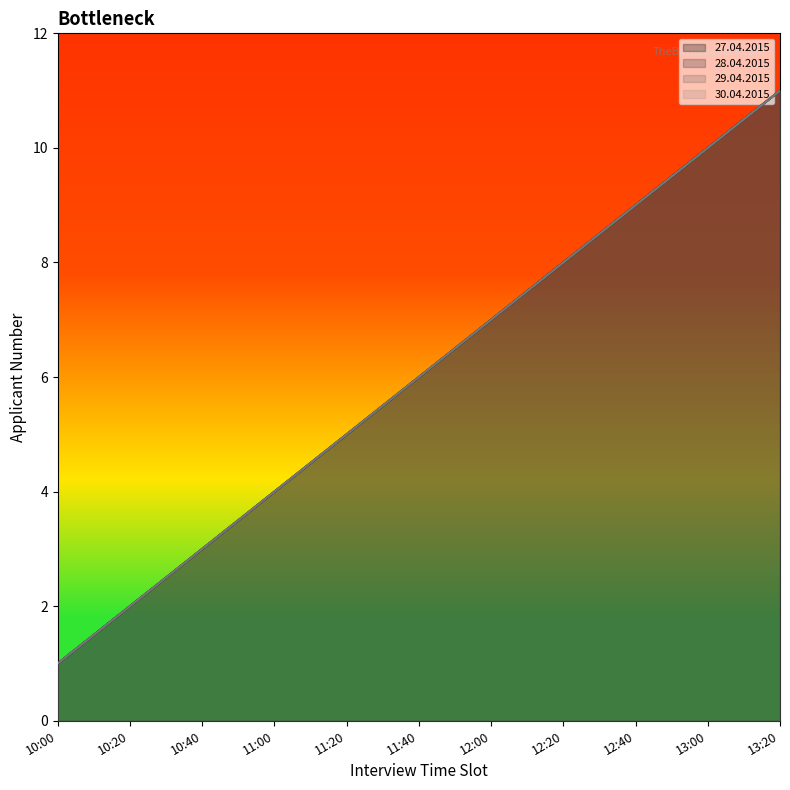

At which label is 30.04.2015 closest to 6?

11:40